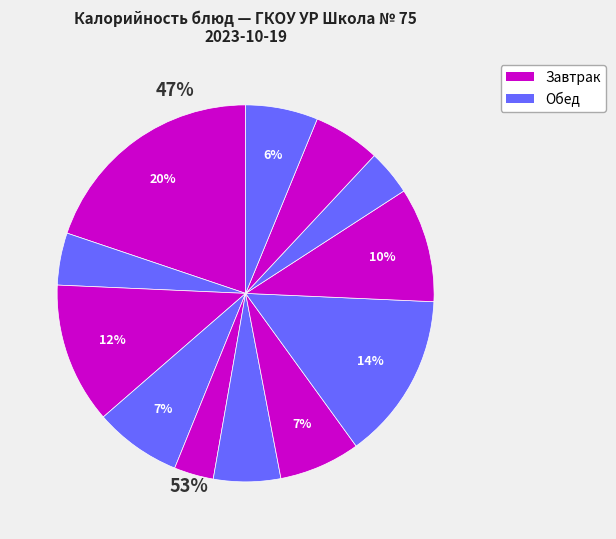

How many segments does this pie chart have?

12